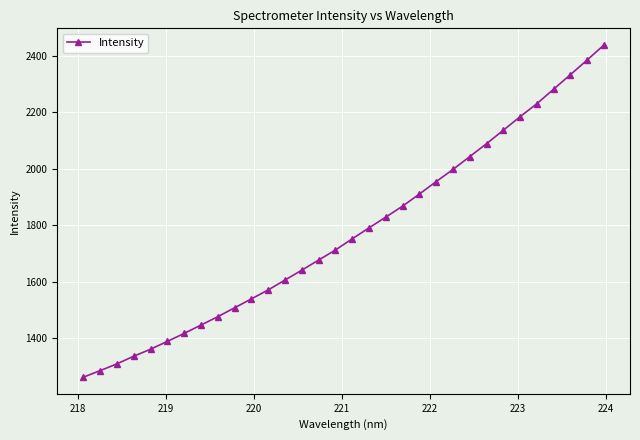

What is the greatest value displayed?

2439.4